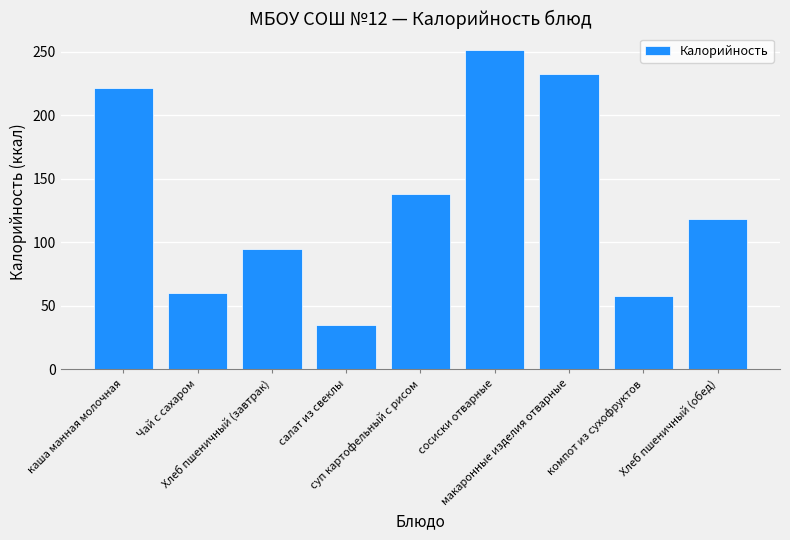

How many values are below 118?

4